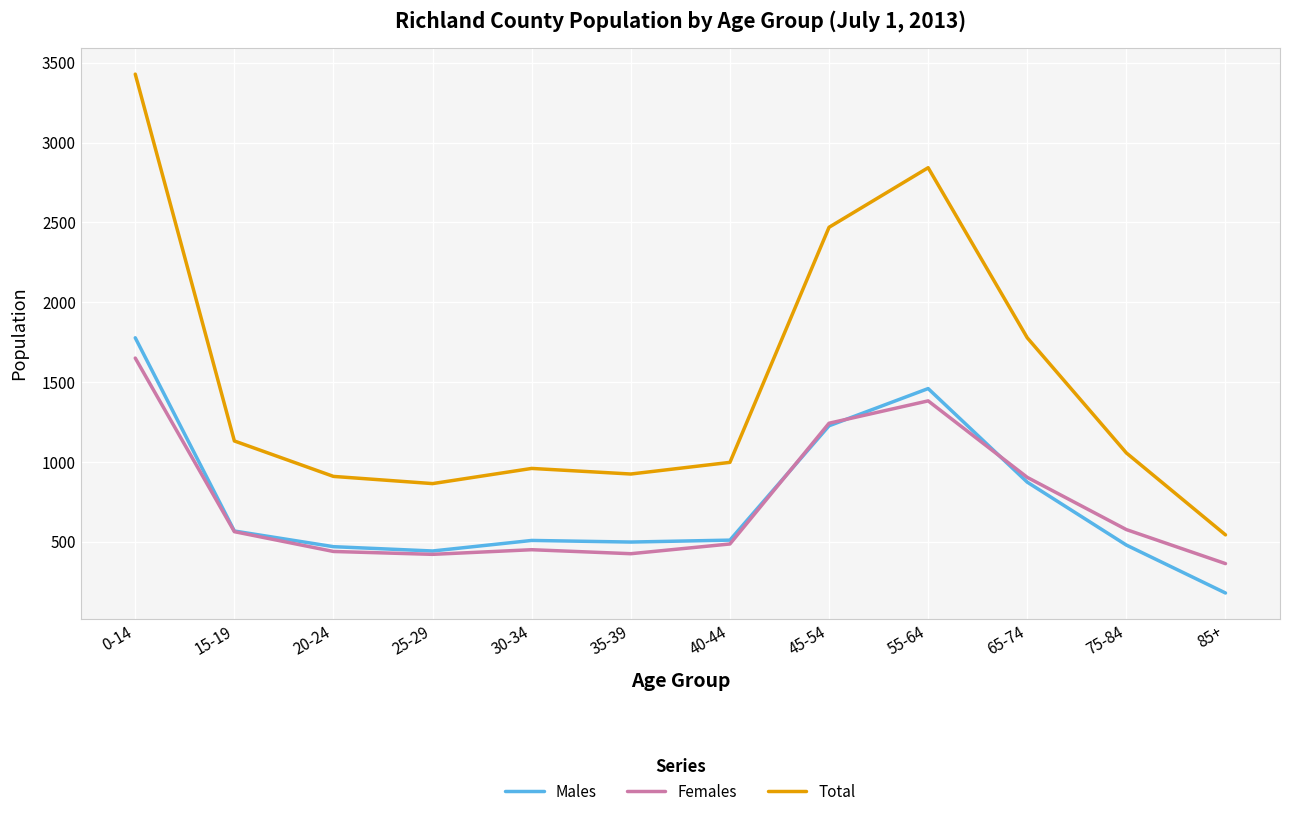

Is the value of Males at 85+ greater than the value of Females at 0-14?

No